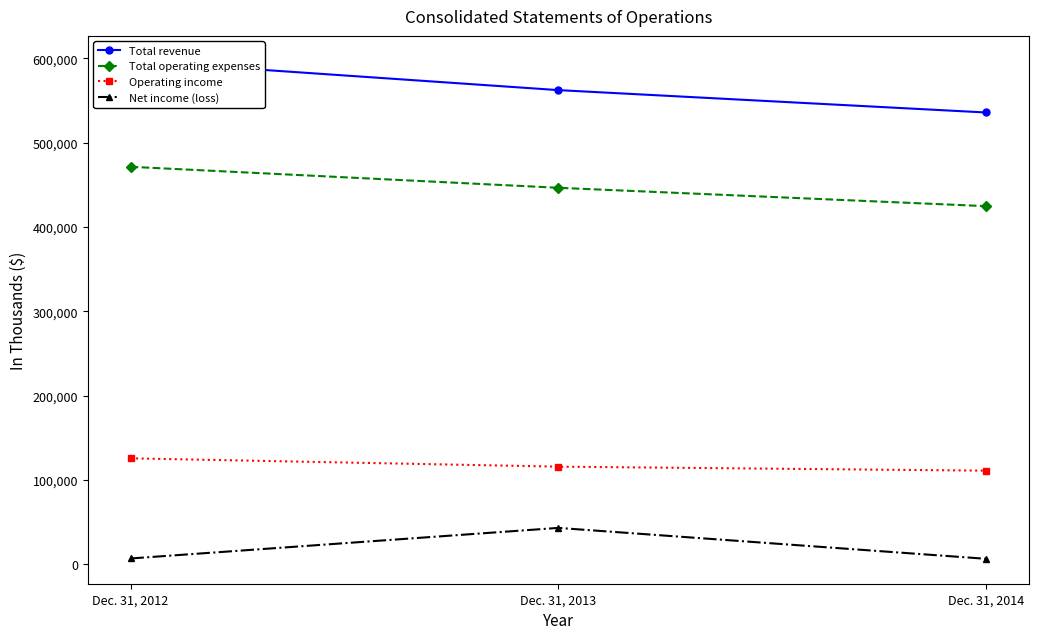

What is the lowest value of the Operating income series?

111036